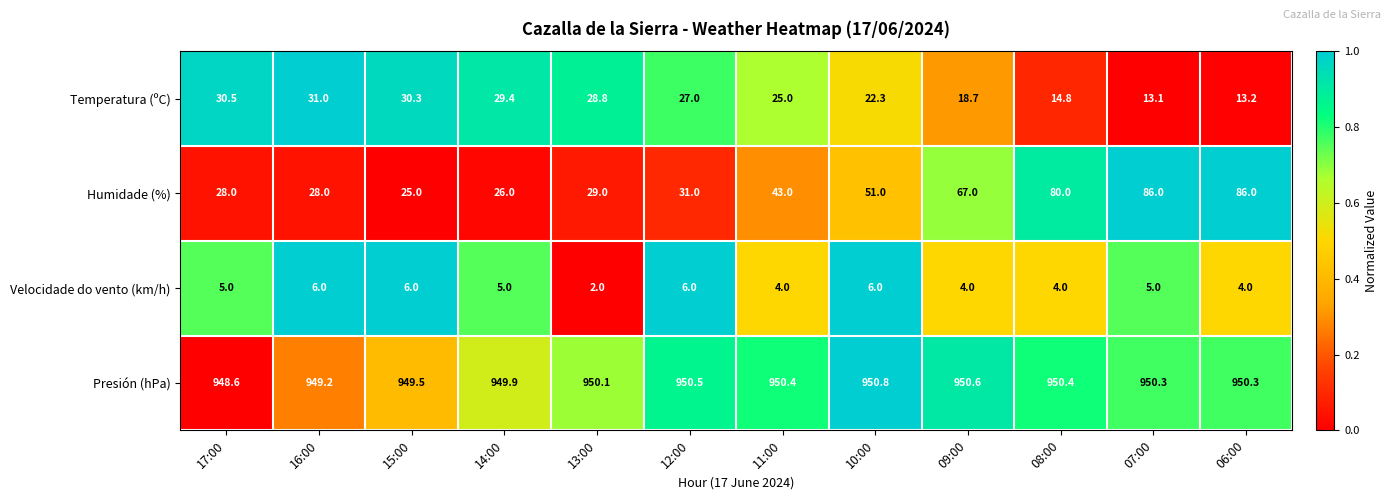

Where is Humidade (%) nearest to the value 55?

10:00